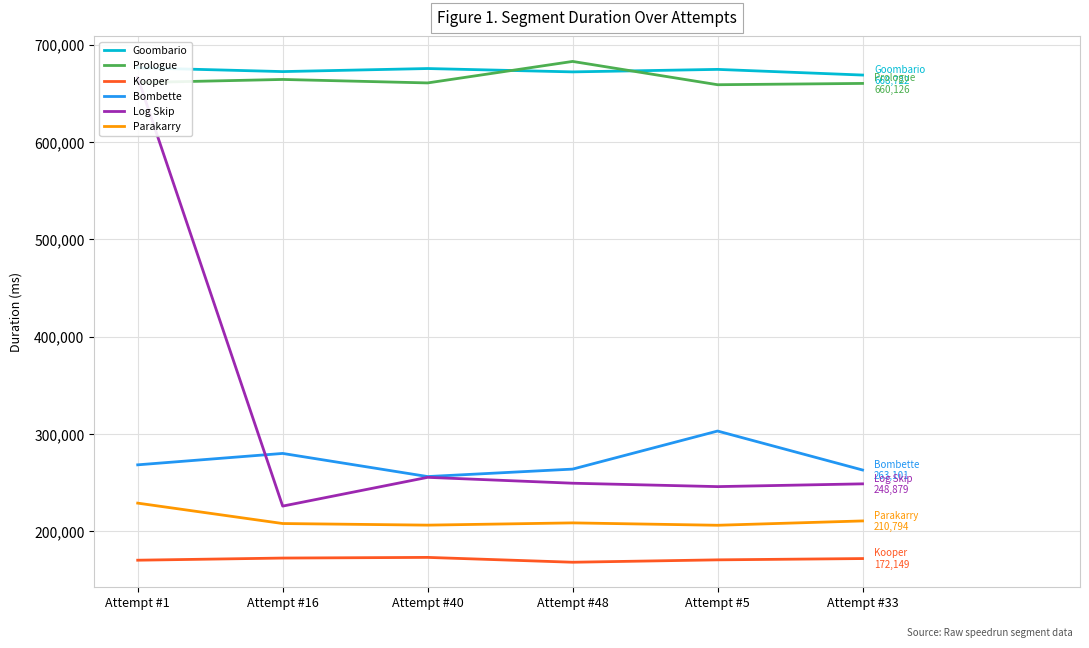

Count the number of categories in the chart.

6